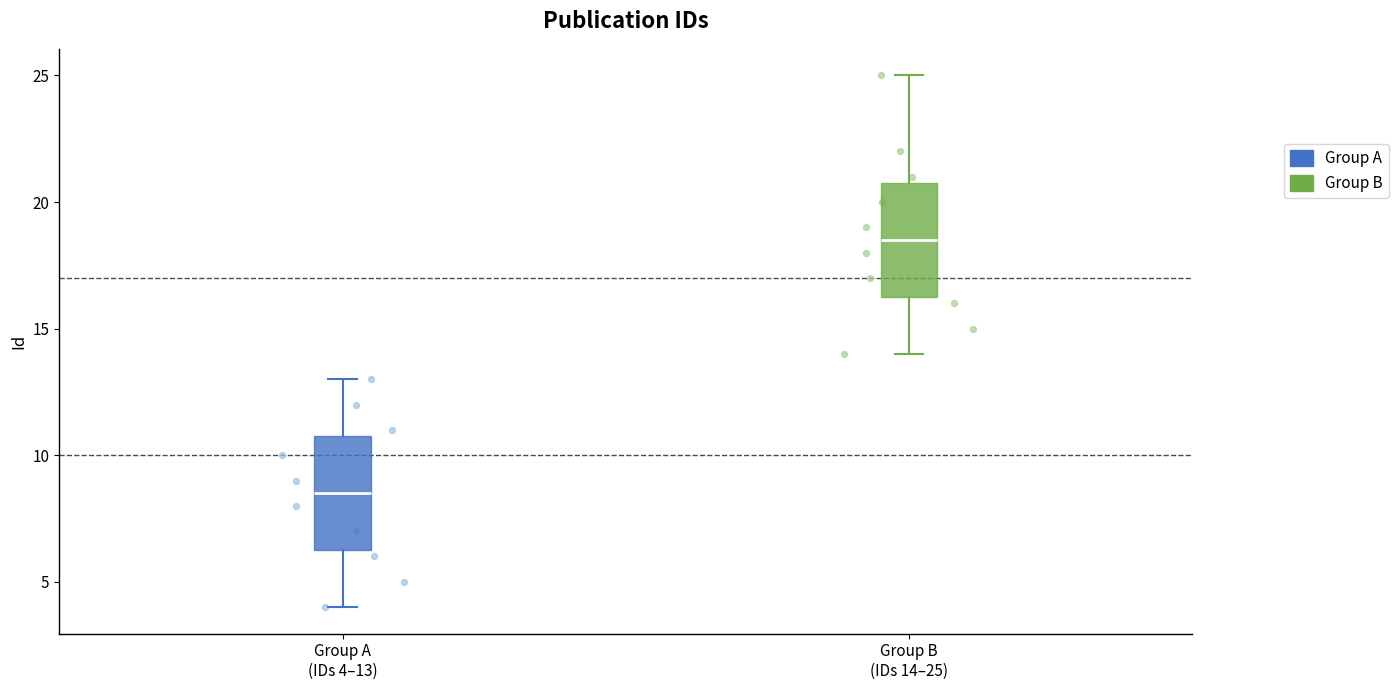

Which box has the lowest median line?

Group A (IDs 4–13)